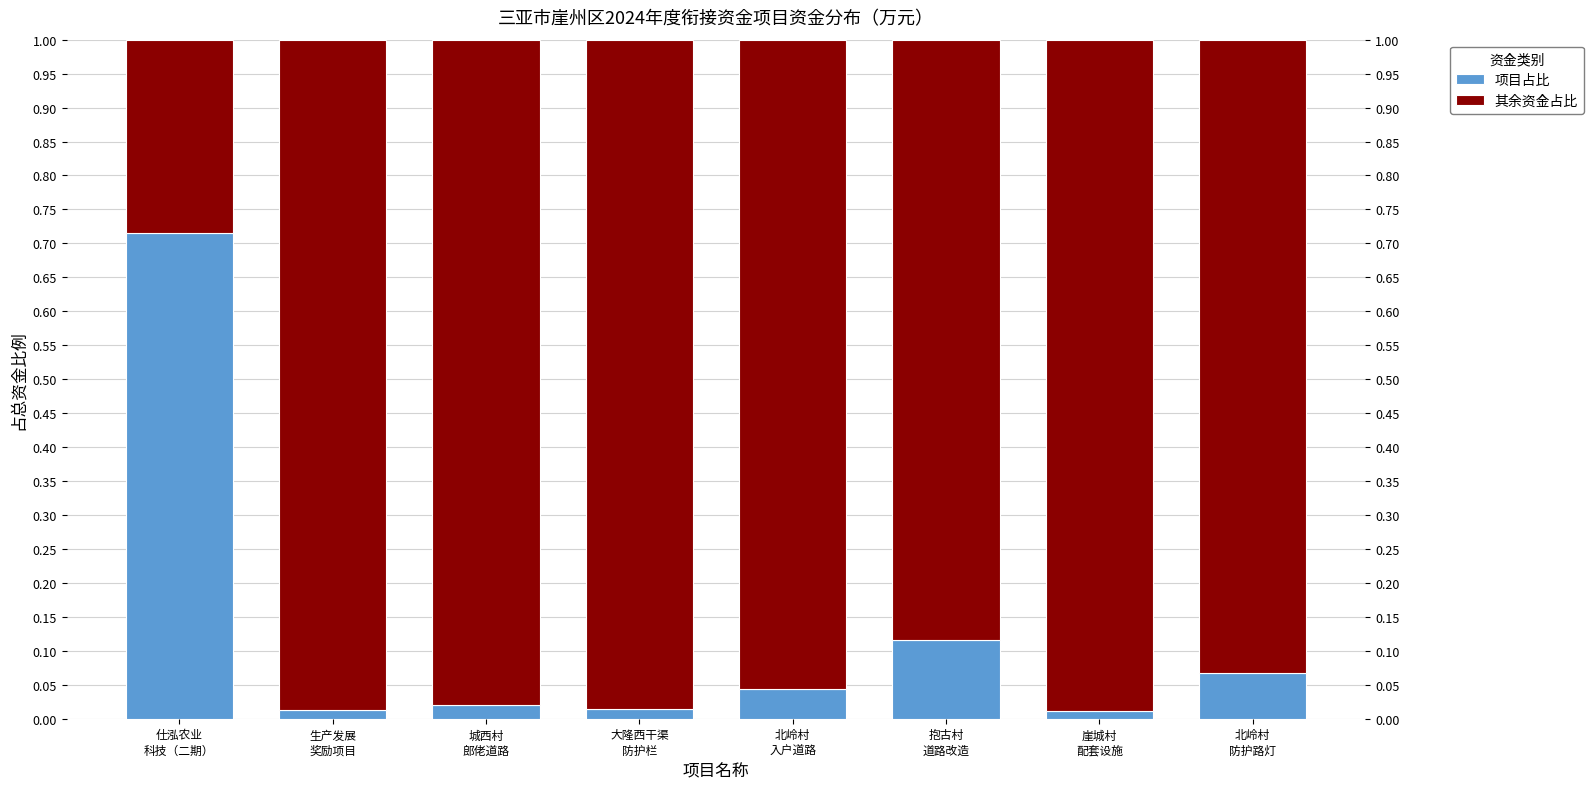

What is the label of the 1st bar from the right?

北岭村
防护路灯